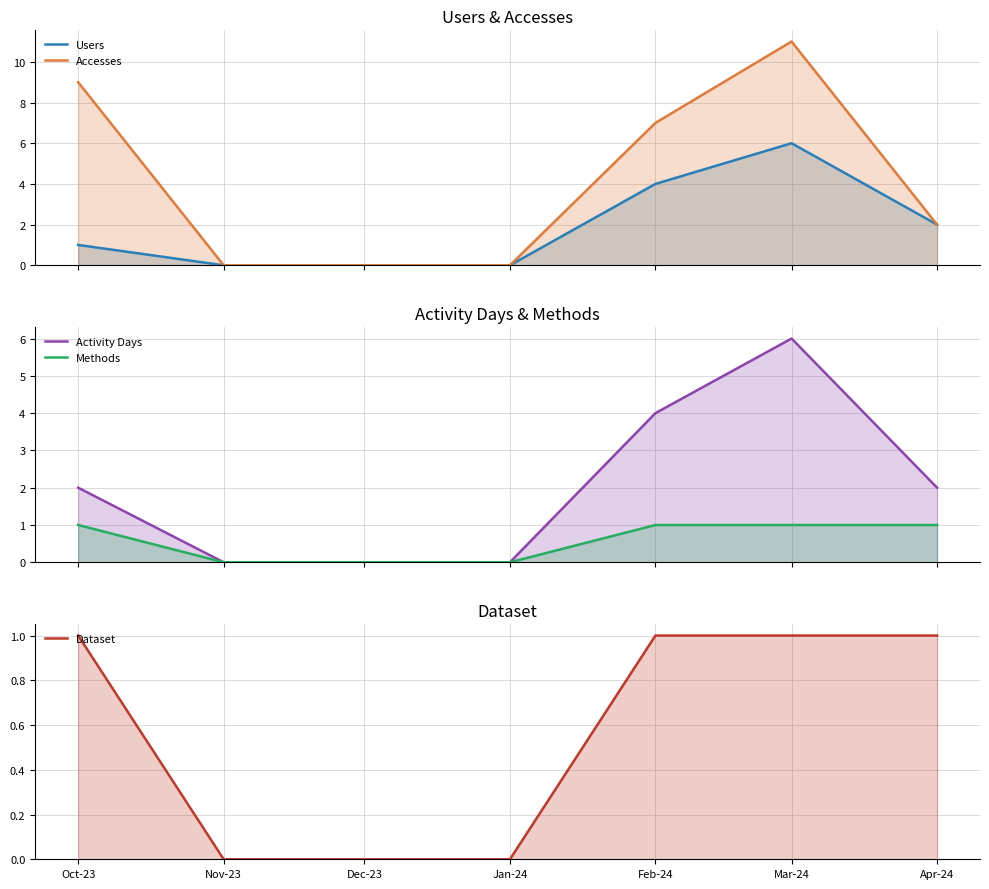

What is the sum of the Dataset values at Mar-24 and Feb-24?

2